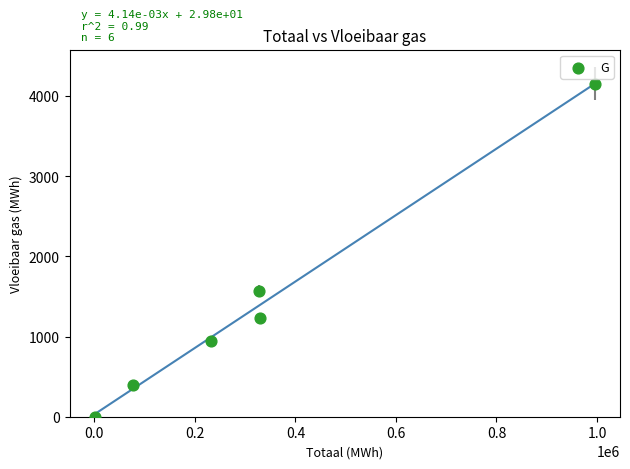

What Y value in the scatter plot is closest to 2076?

1566.8